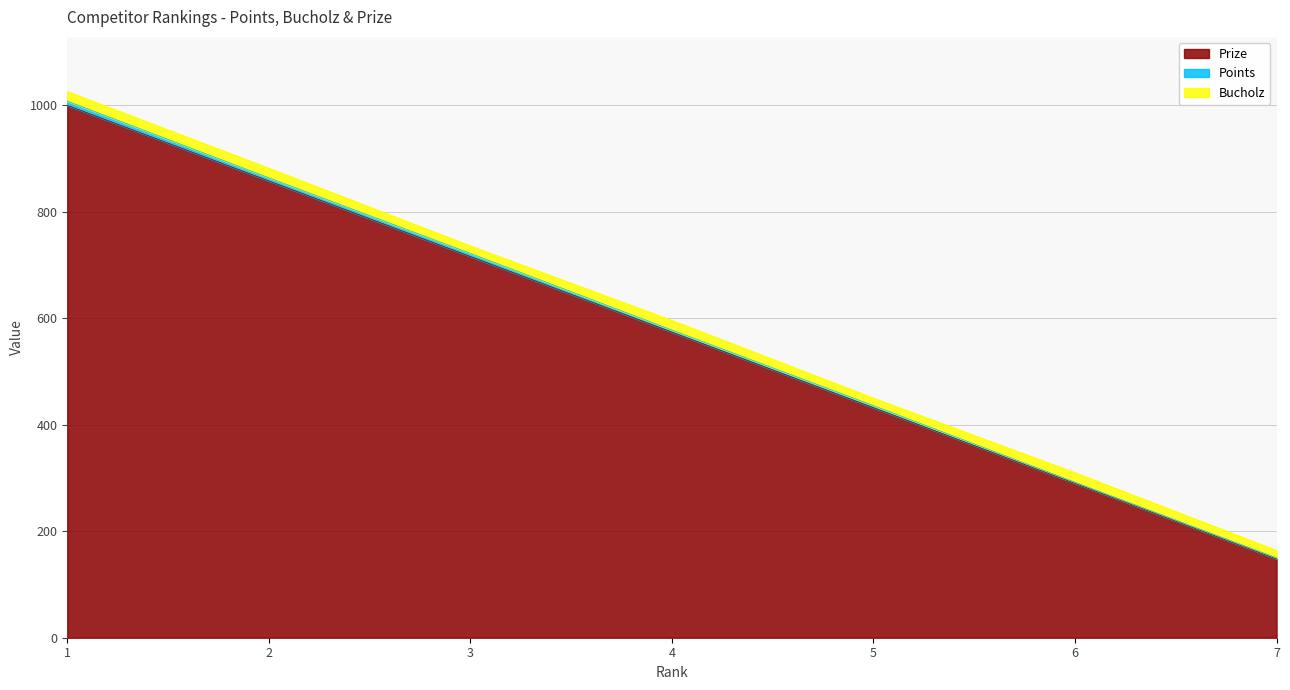

What is the sum of all Points values?

32